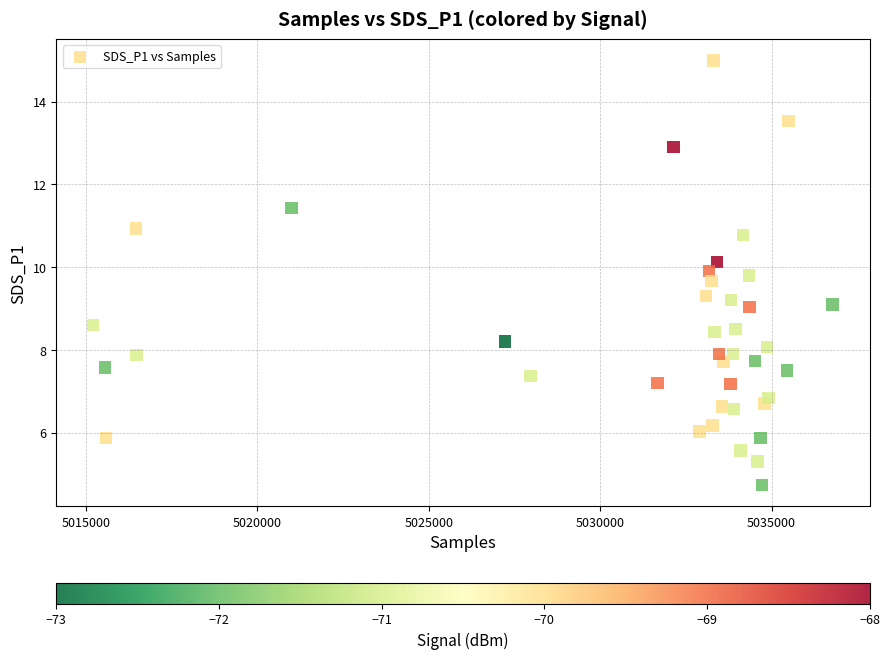

What is the range of X values (max minus min)?

21557.0